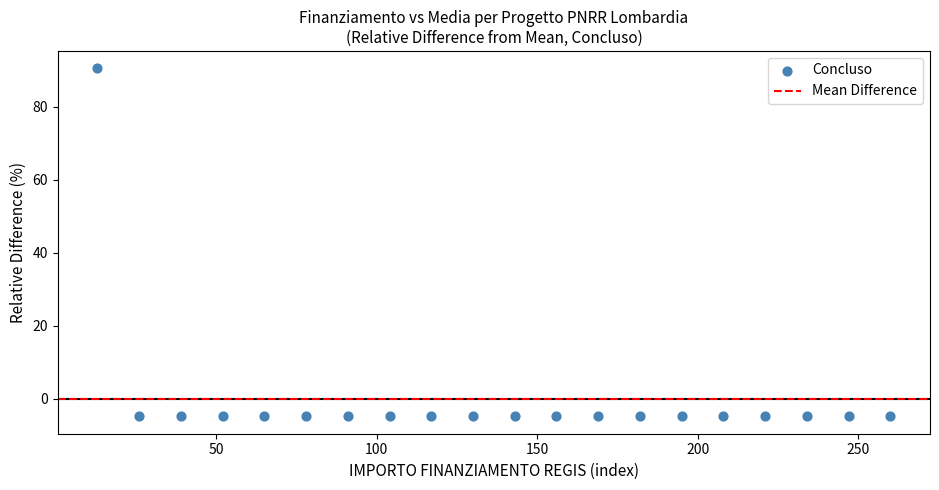

What is the range of Y values (max minus min)?

95.2